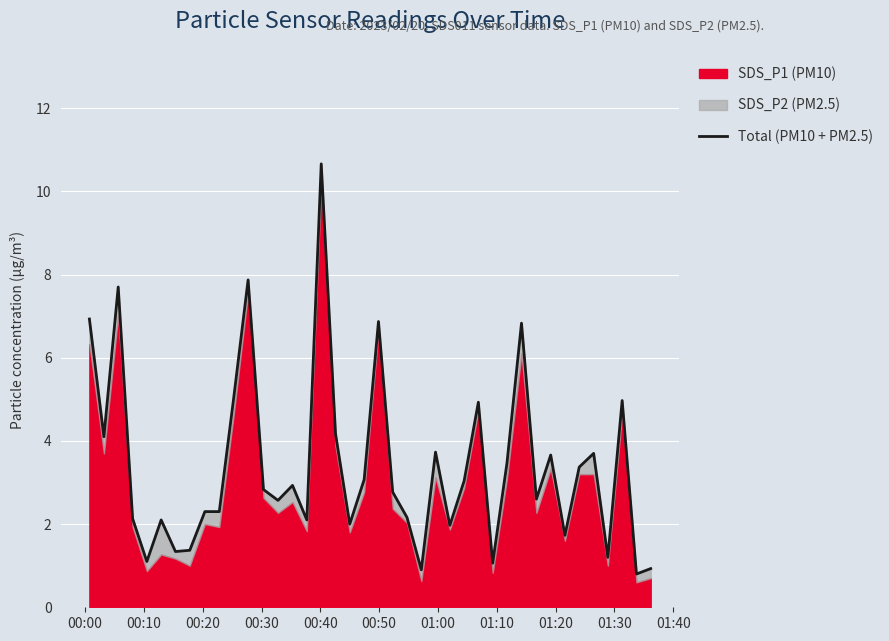

Where is the first local minimum?

00:10